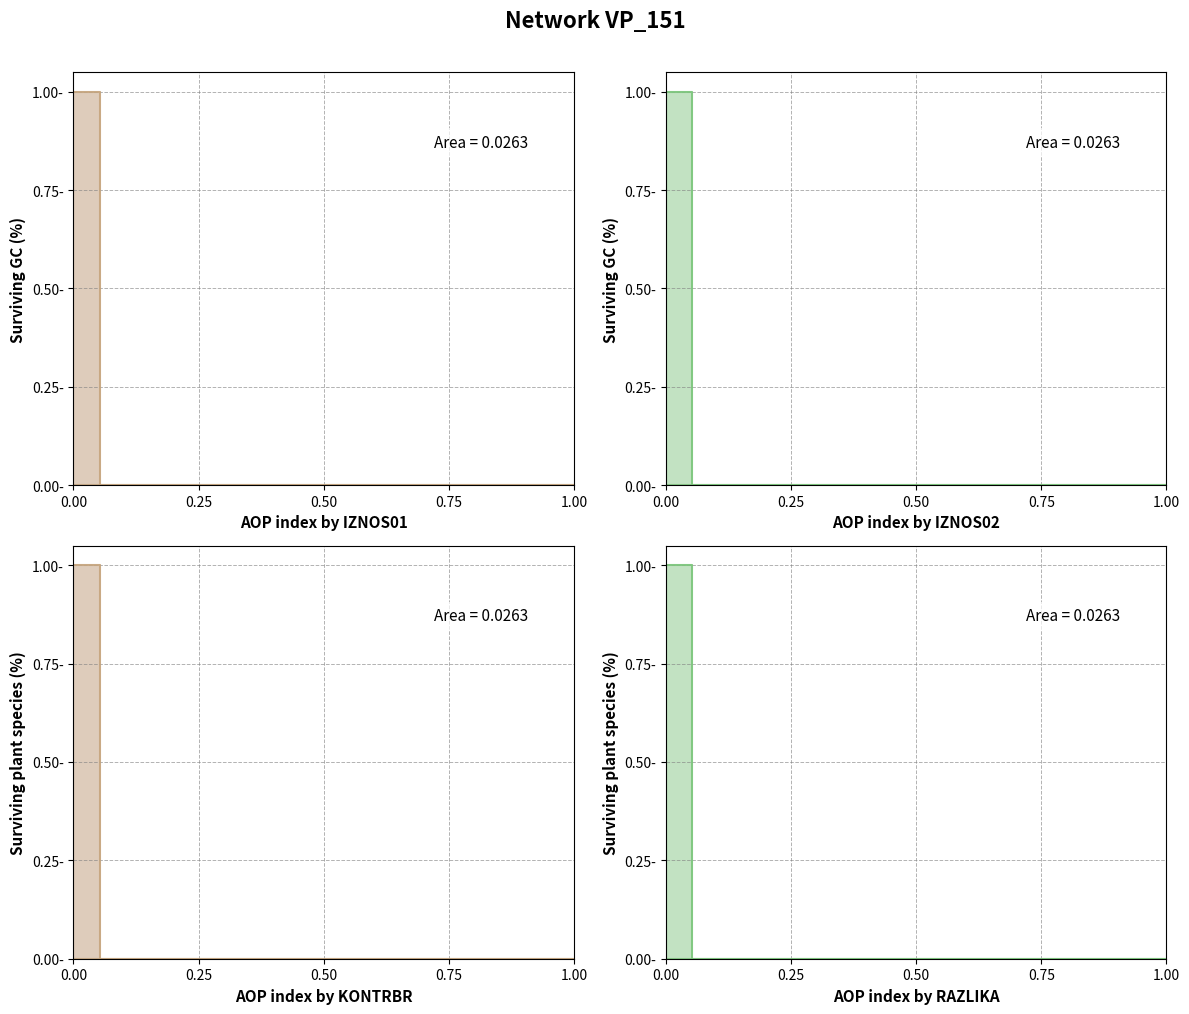

True or false: IZNOS02 and IZNOS01 cross at least once.

False